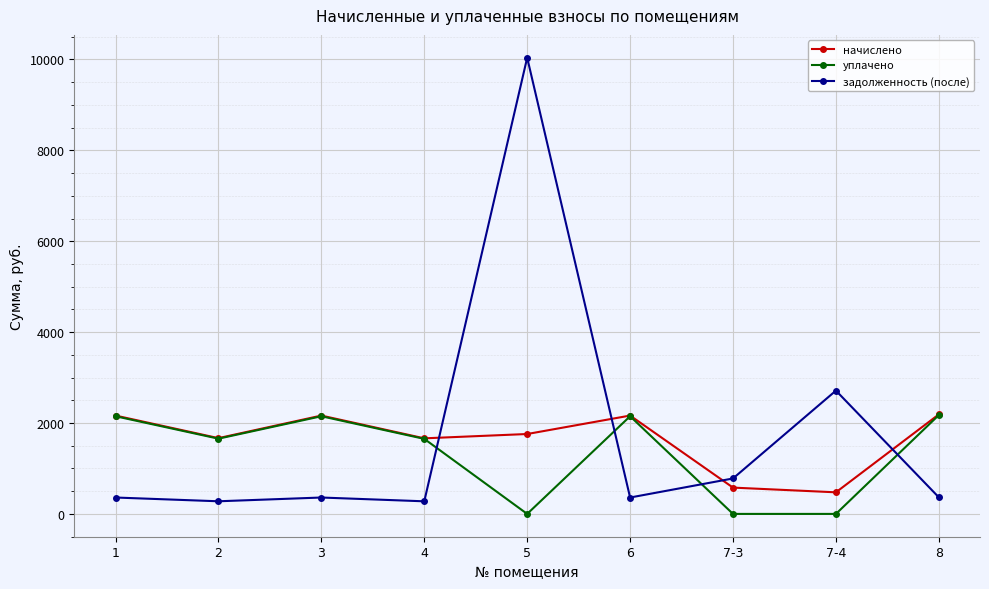

How many intersections are there between начислено and задолженность (после)?

4